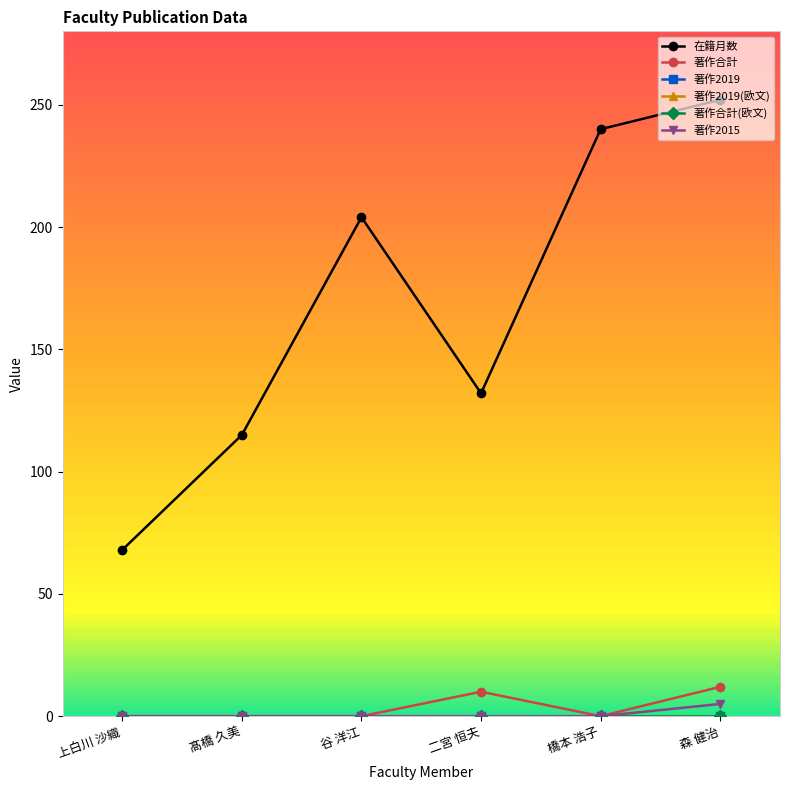

Is this an area chart (filled region under the line)?

No